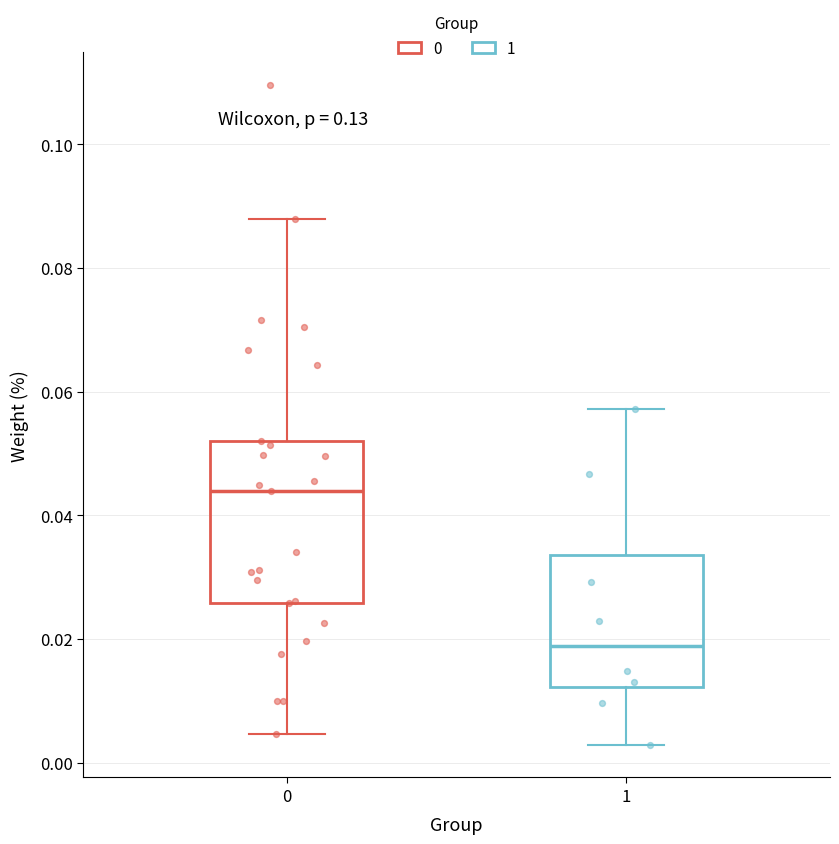

Comparing the boxes themselves (not the whiskers), which one is the tallest?

0